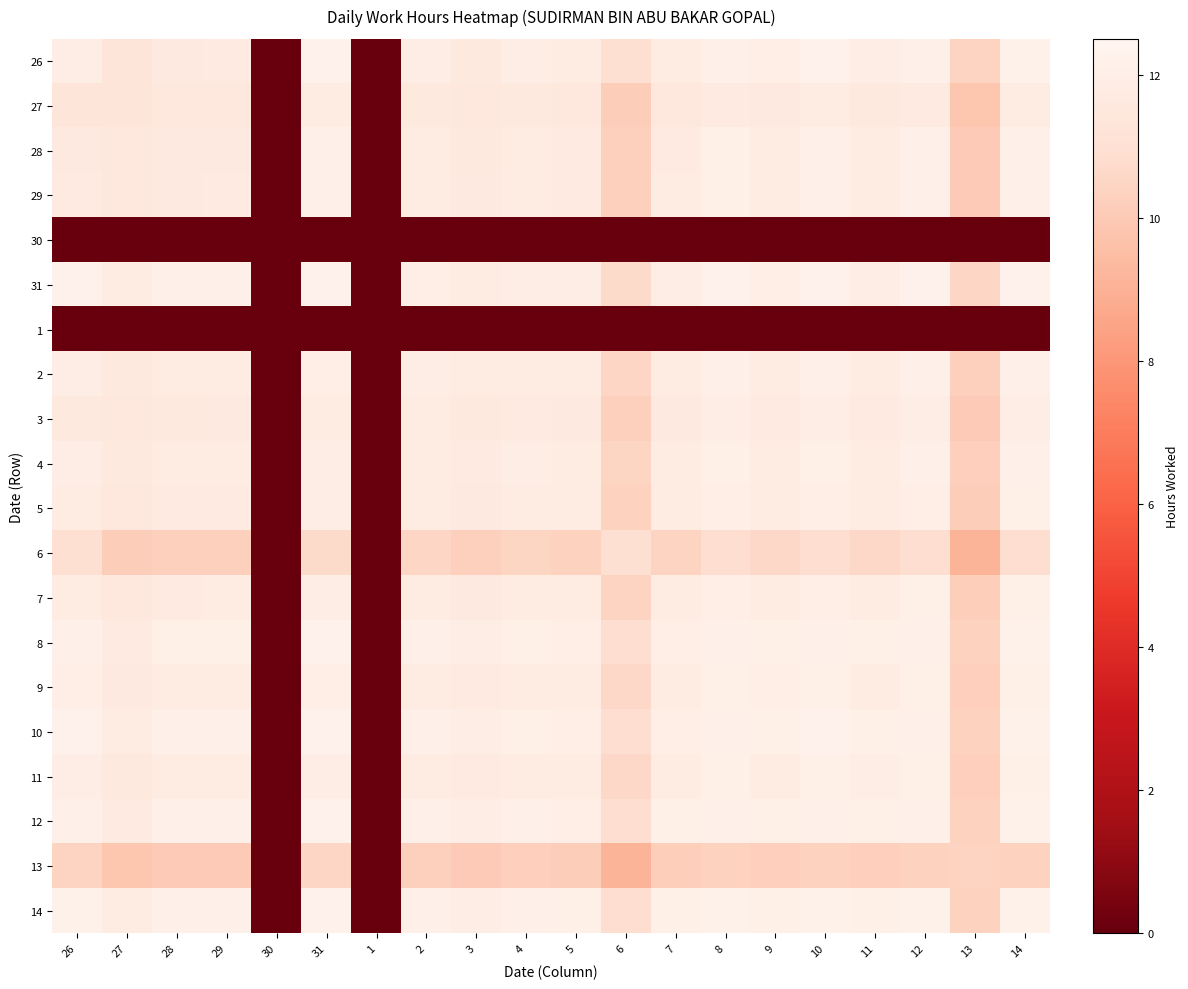

Which category has the highest value across all series?

12